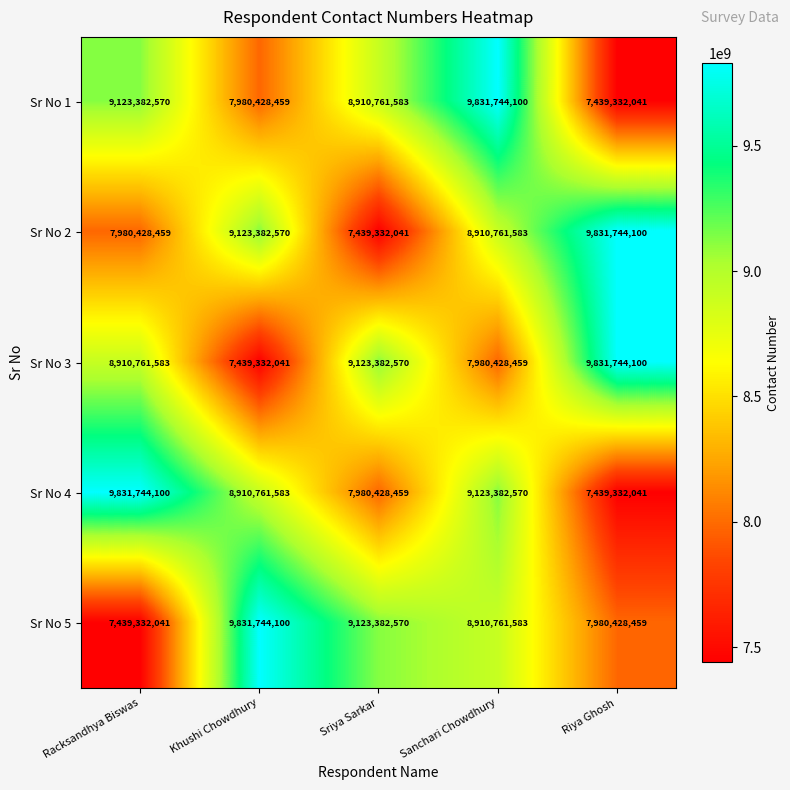

List the labels in order of Sr No 3 value, largest first.

Riya Ghosh, Sriya Sarkar, Racksandhya Biswas, Sanchari Chowdhury, Khushi Chowdhury